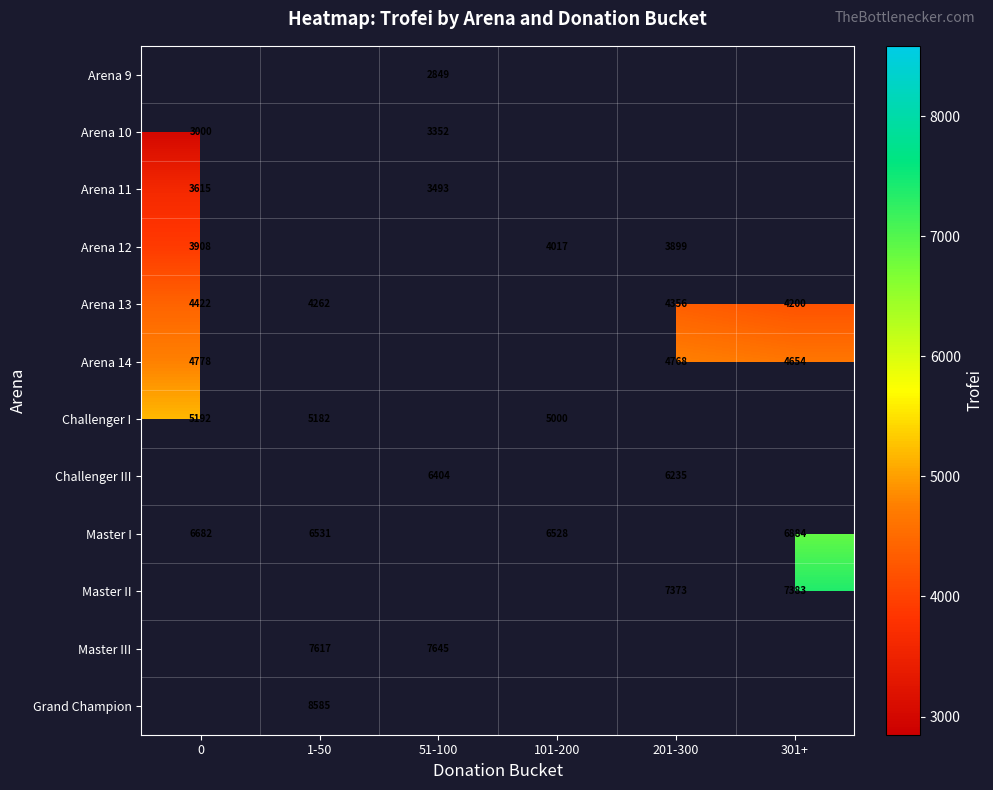

Where is Arena 13 nearest to the value 4311?

201-300